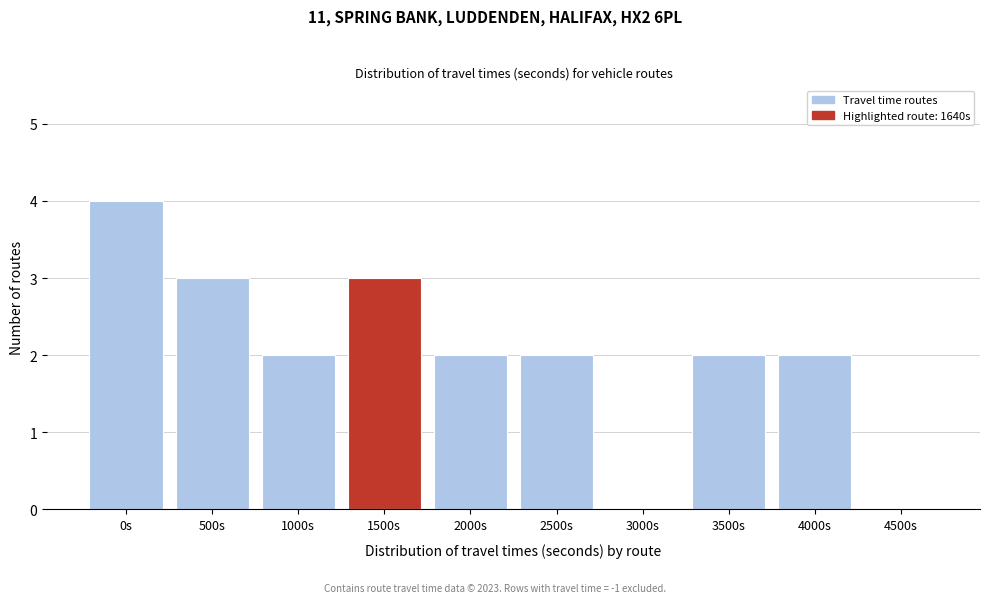

Reading left to right, what are all the values shown in this chart?

0s=4	500s=3	1000s=2	1500s=3	2000s=2	2500s=2	3000s=0	3500s=2	4000s=2	4500s=0